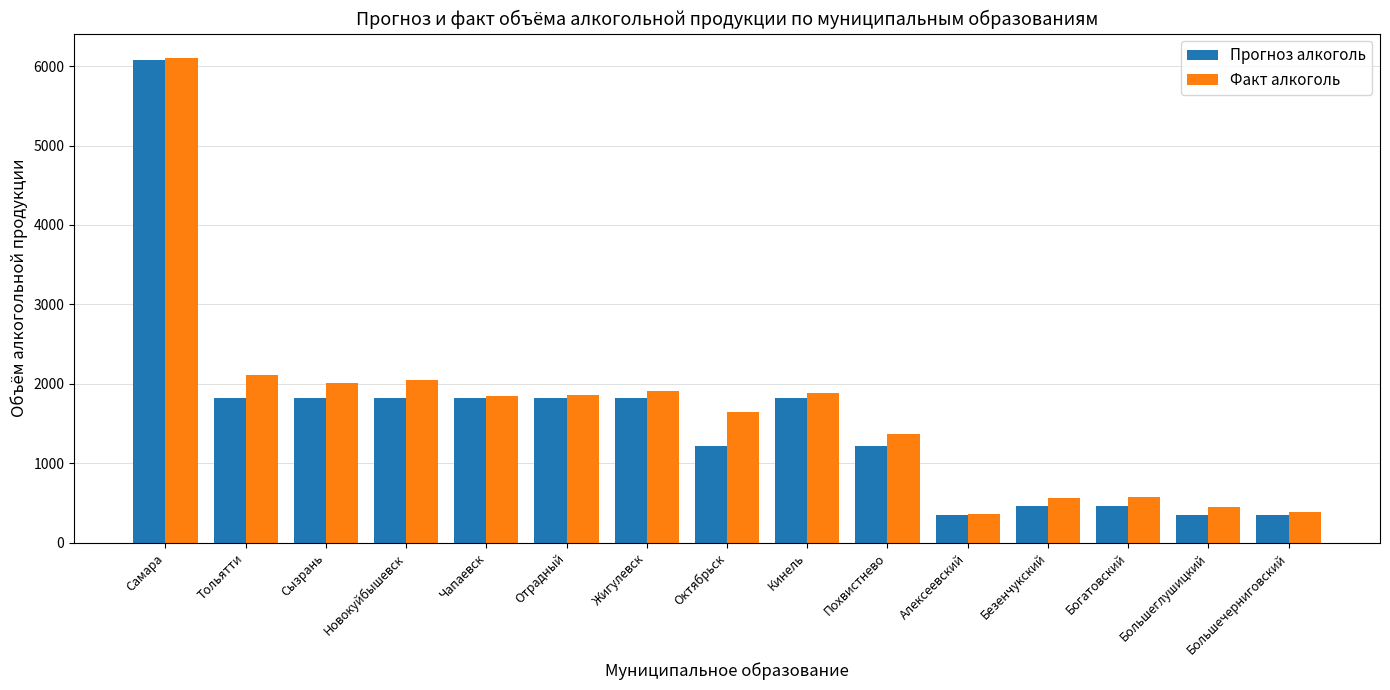

What position from the right is Большеглушицкий?

2